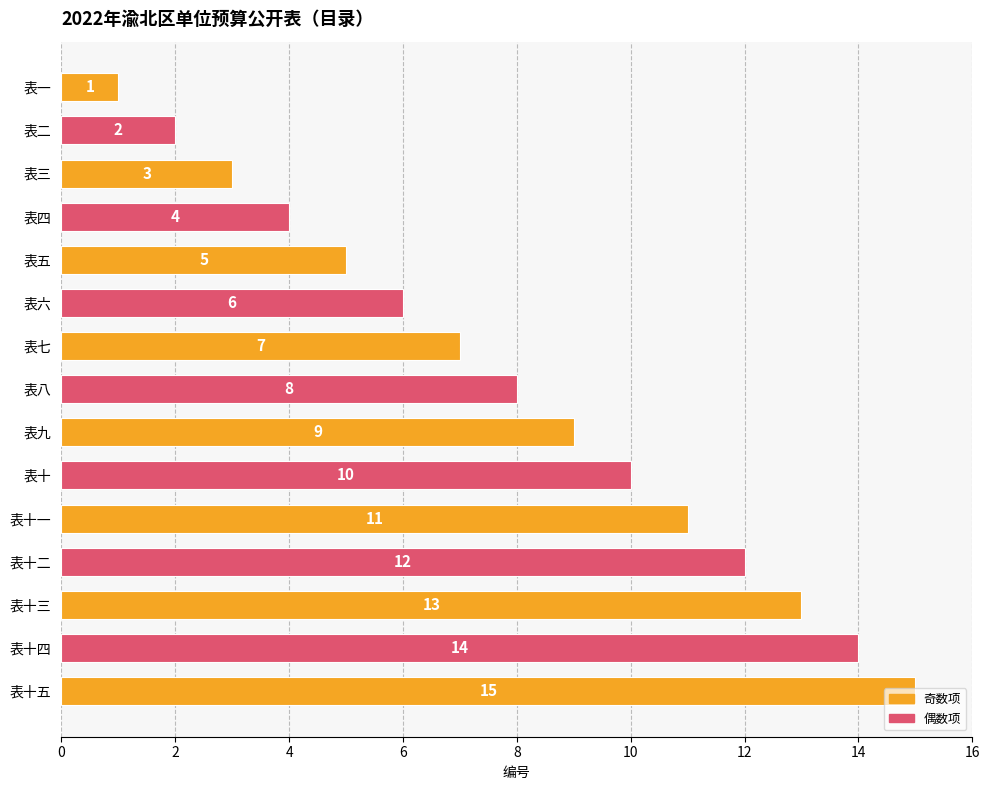

Rank the categories by value from lowest to highest.

表一, 表二, 表三, 表四, 表五, 表六, 表七, 表八, 表九, 表十, 表十一, 表十二, 表十三, 表十四, 表十五